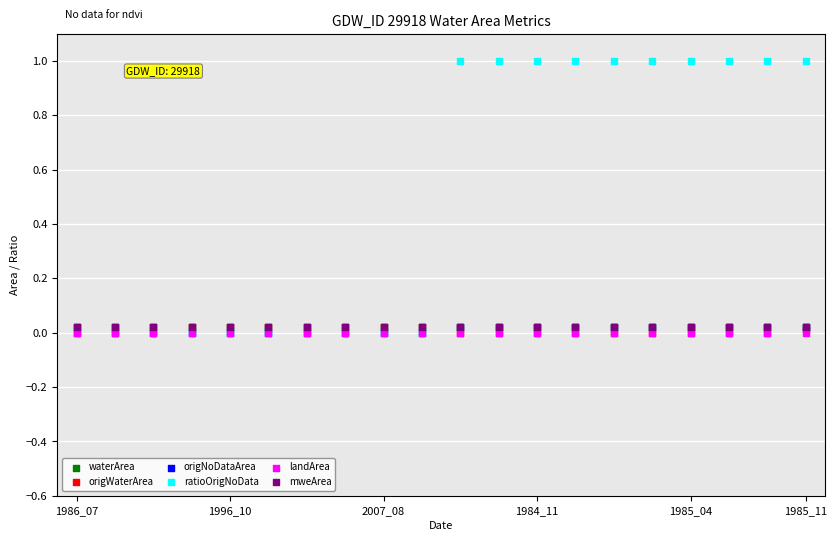

Which series contains the highest Y value?

ratioOrigNoData